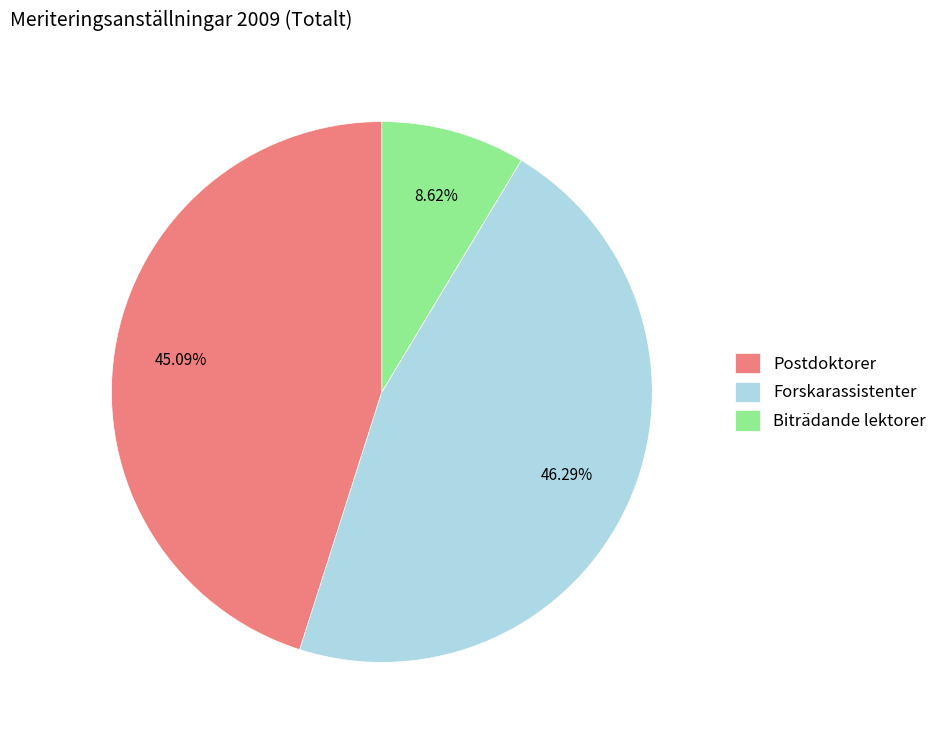

Rank the categories by value from lowest to highest.

Biträdande lektorer, Postdoktorer, Forskarassistenter